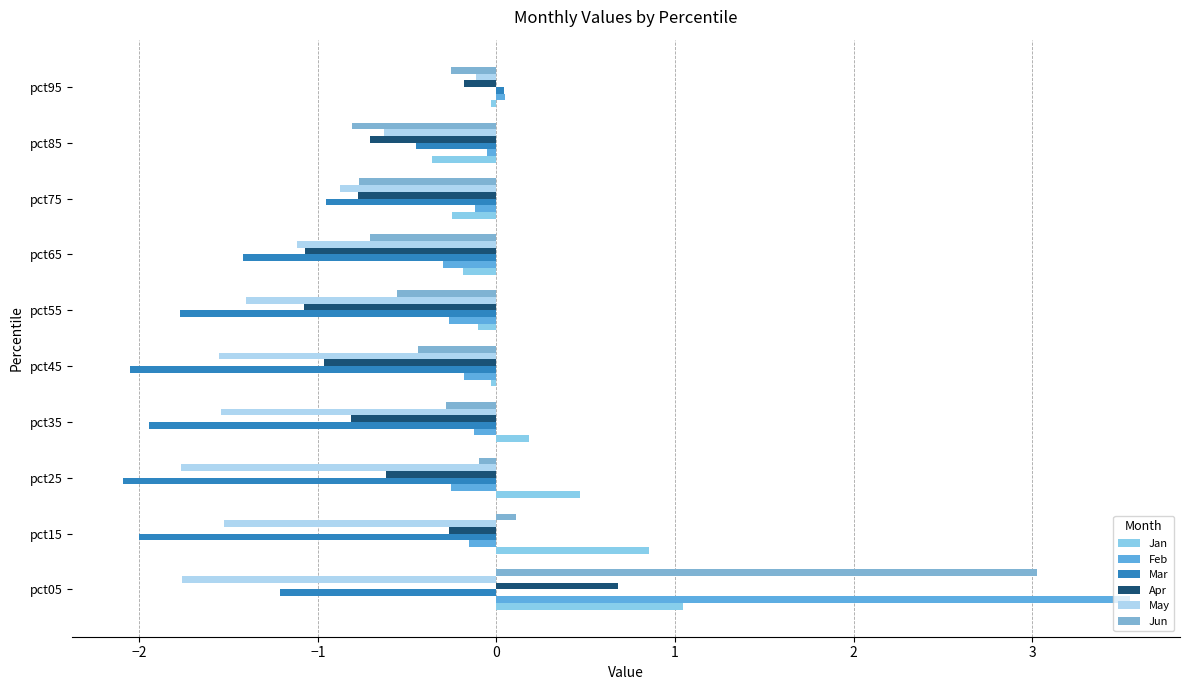

Which category has the highest value across all series?

pct05